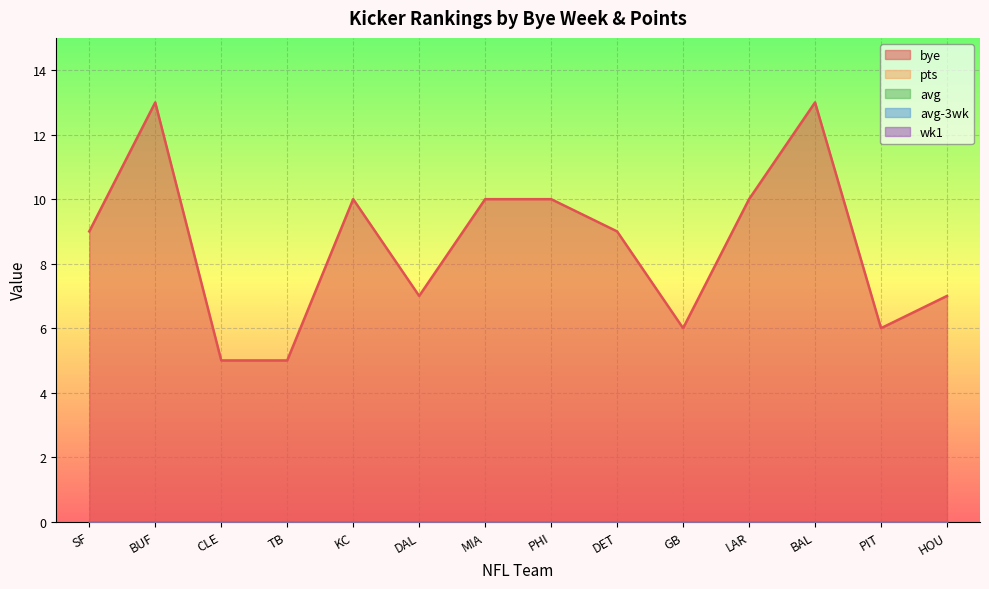

Rank the categories by avg value from highest to lowest.

SF, BUF, CLE, TB, KC, DAL, MIA, PHI, DET, GB, LAR, BAL, PIT, HOU